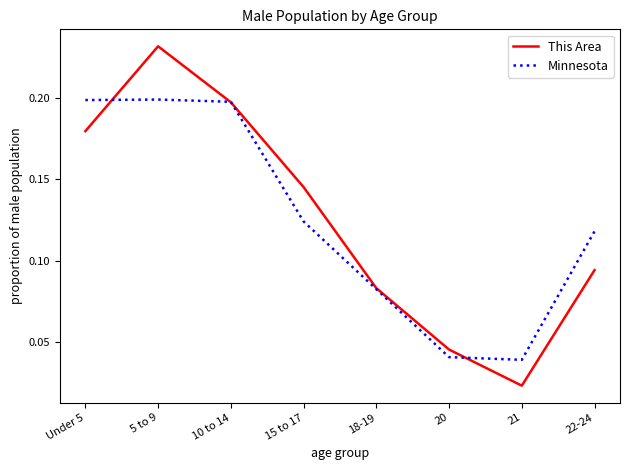

At which label does This Area reach its minimum?

21